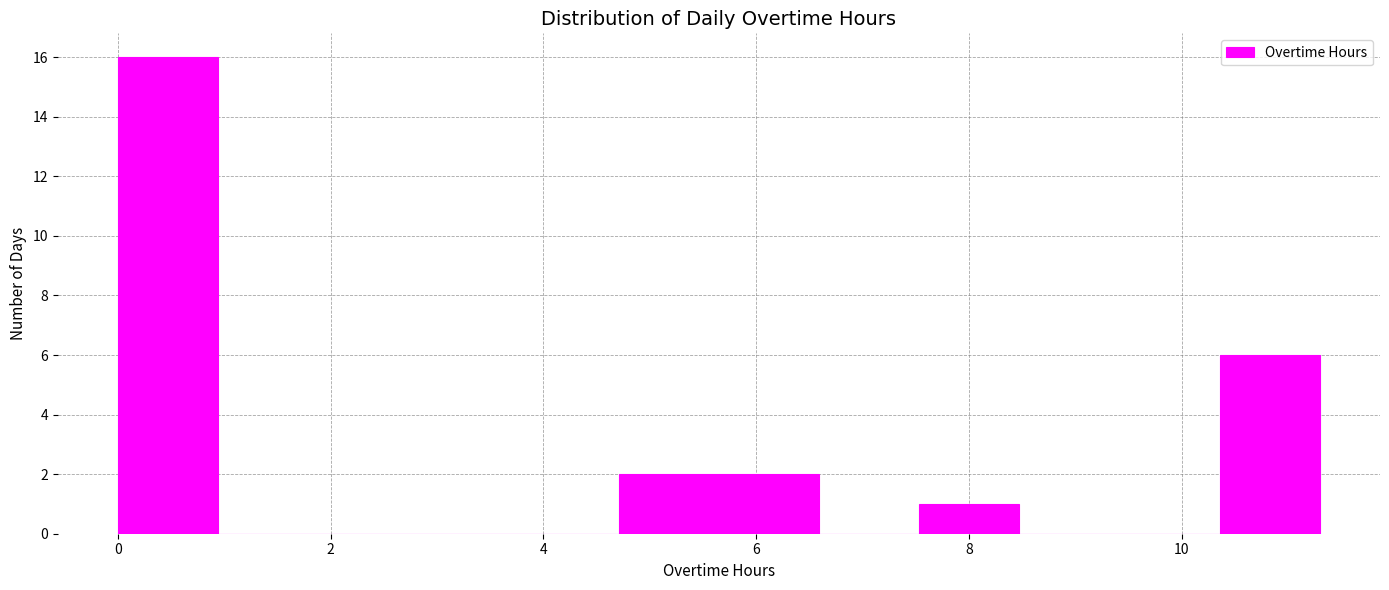

Reading left to right, list every bar in this chart as the range it spans on the x-axis followed by its height. Neither the bar edges nor the heights are printed on the chart, so give them approximately, as read against the axes.

0.0 to 1.0: 16
1.0 to 1.8: 0
1.8 to 2.8: 0
2.8 to 3.8: 0
3.8 to 4.8: 0
4.8 to 5.6: 2
5.6 to 6.6: 2
6.6 to 7.6: 0
7.6 to 8.4: 1
8.4 to 9.4: 0
9.4 to 10.4: 0
10.4 to 11.4: 6